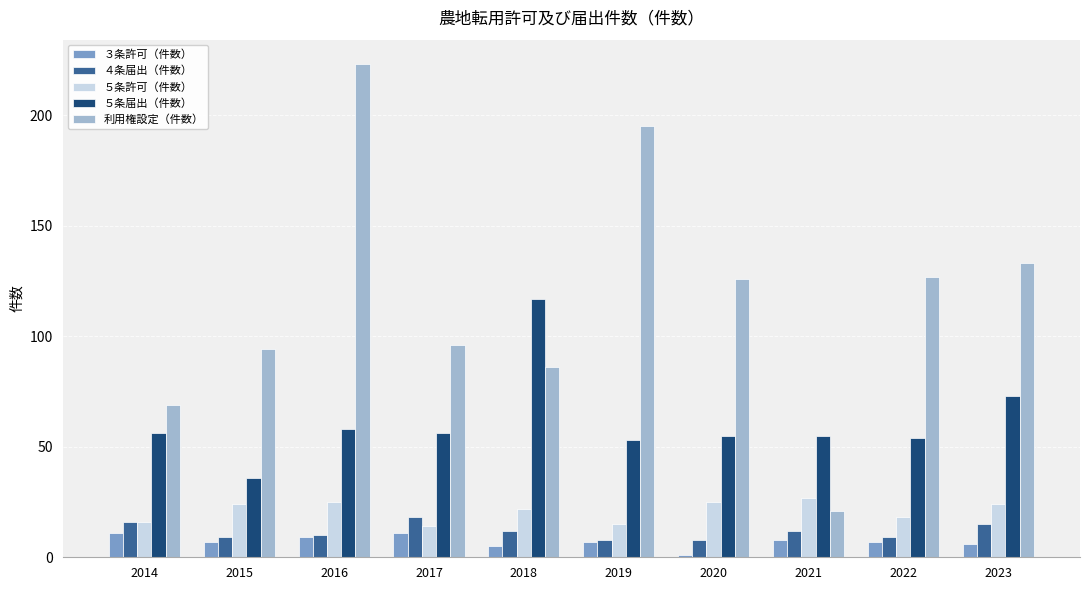

Is the value of 利用権設定（件数） at 2018 greater than the value of ５条許可（件数） at 2016?

Yes